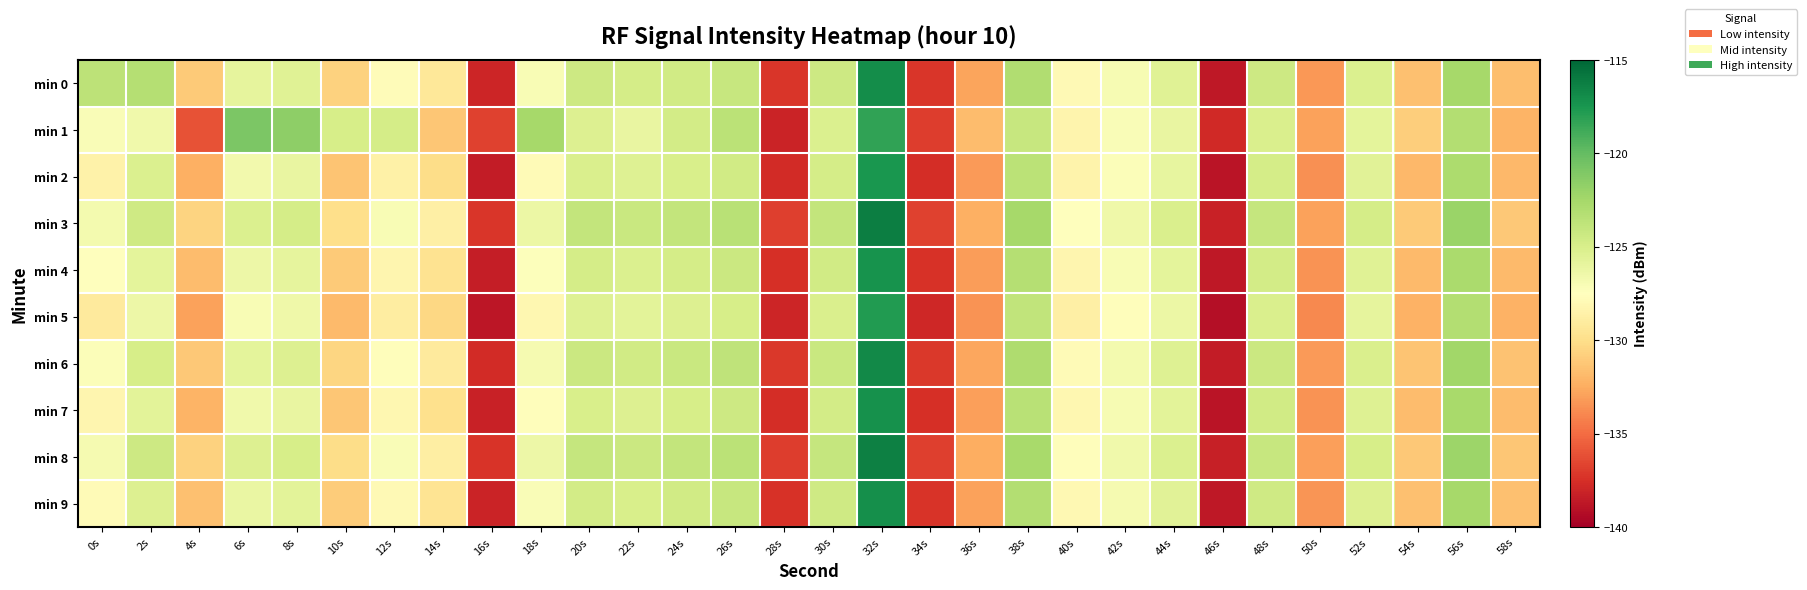

At which category is the sum across all series the highest?

32s